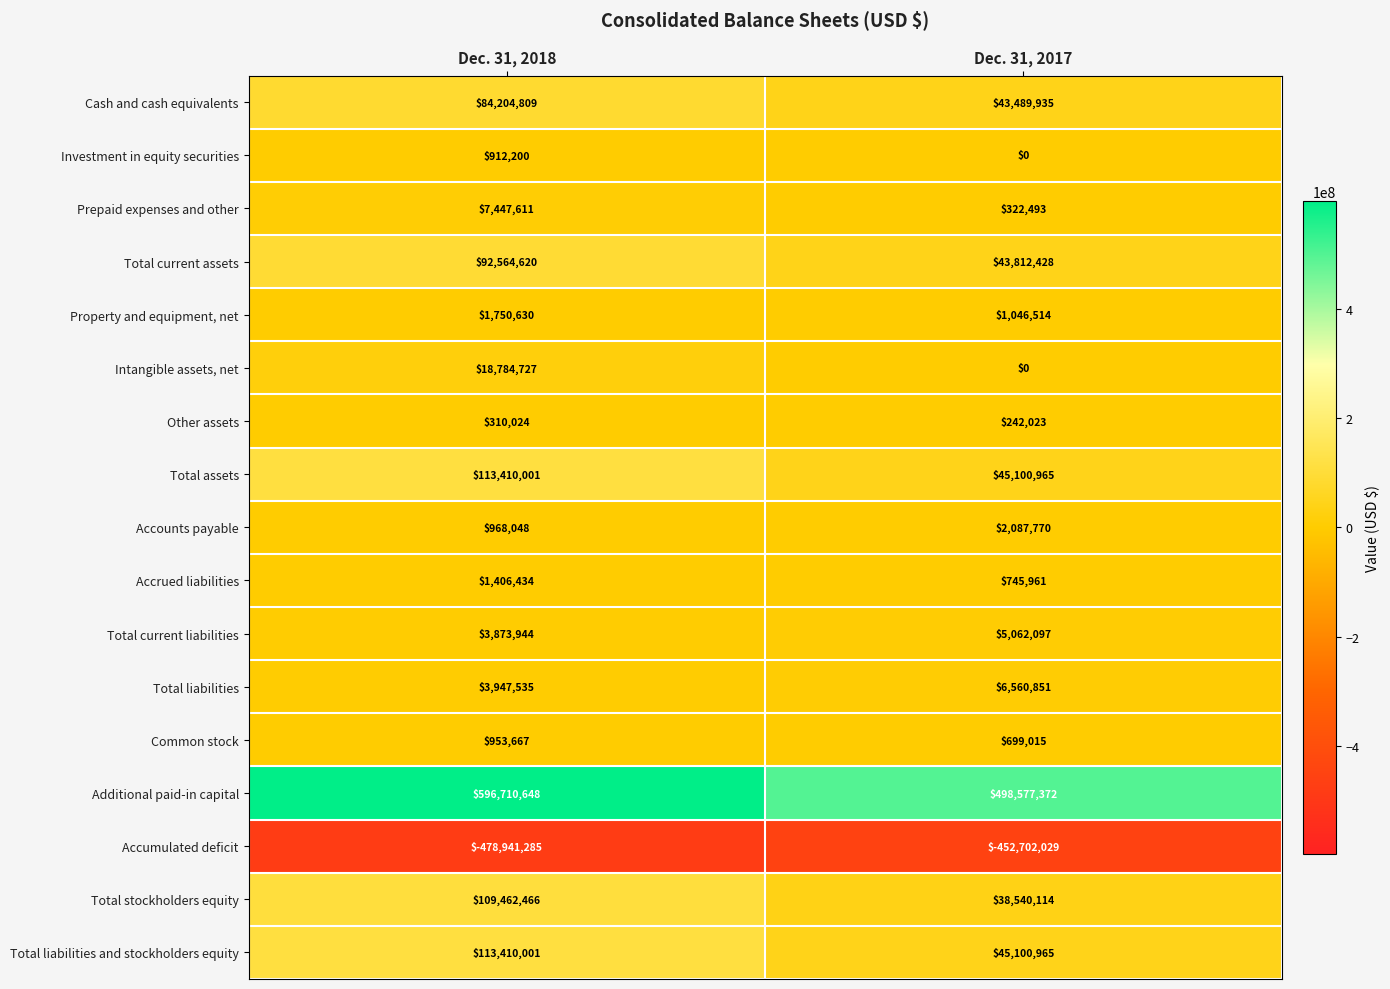

The Accrued liabilities series shows 745961 at Dec. 31, 2017. True or false?

True